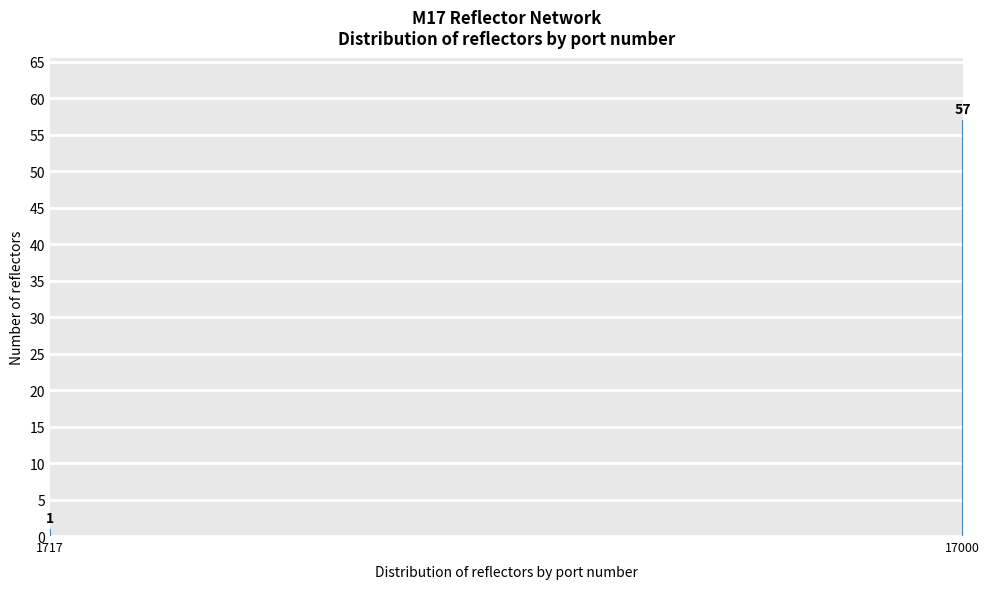

Reading left to right, transcribe all the data shown in this chart.

1	57